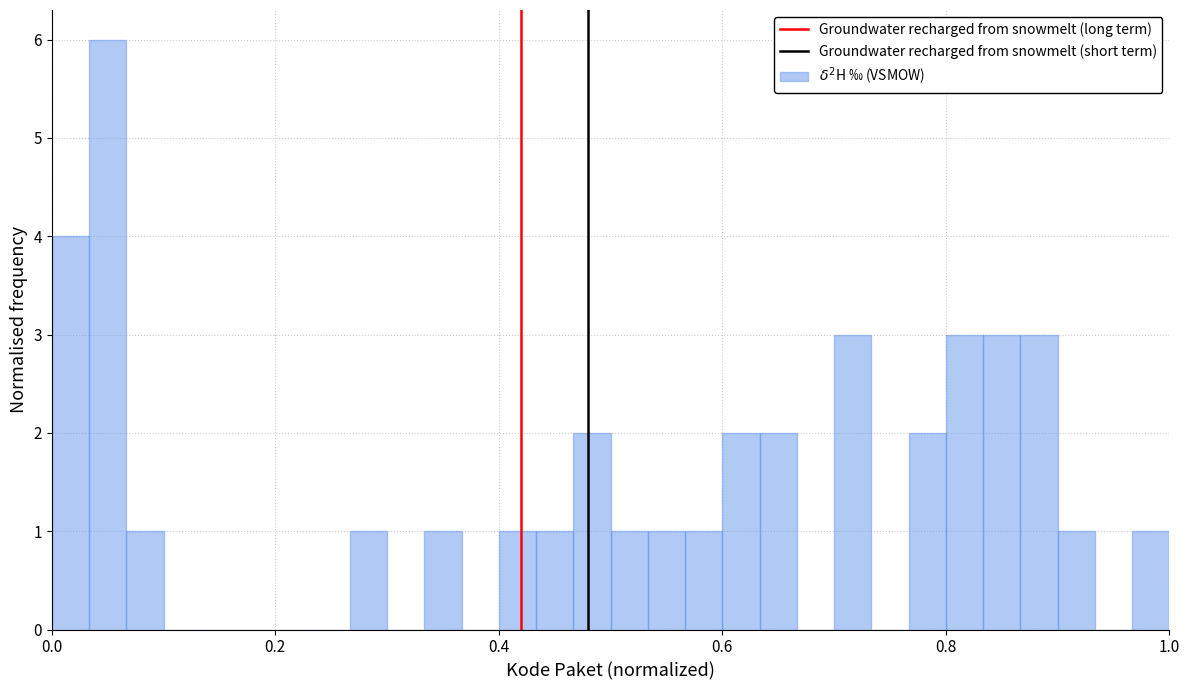

Around what value on the x-axis is the tallest bar? Give the approximate position of its centre, as read against the axis.

0.06